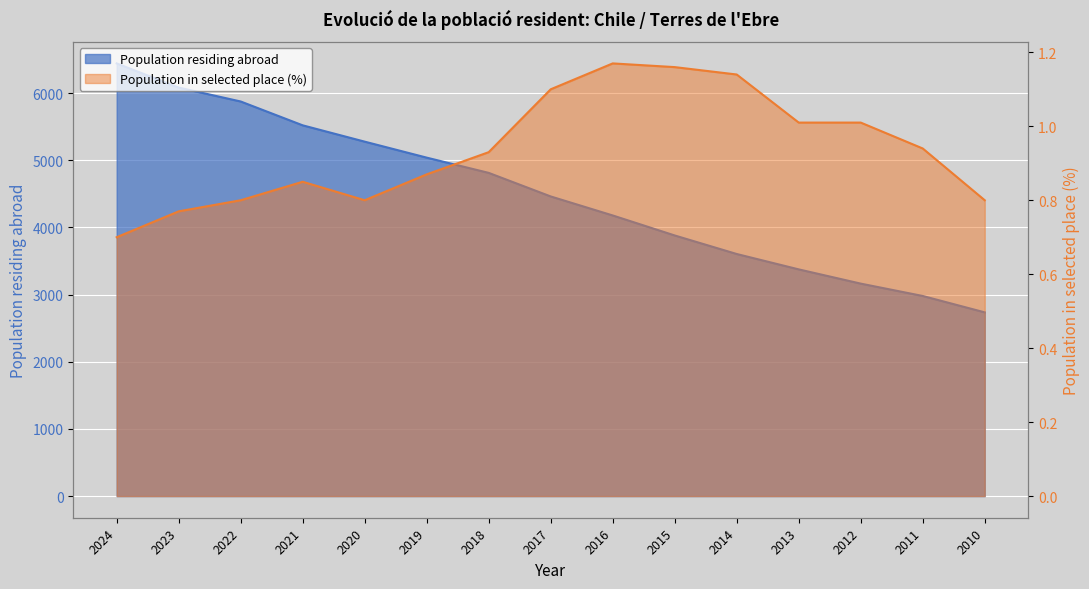

What are all the series names shown in the legend?

Population residing abroad, Population in selected place (%)